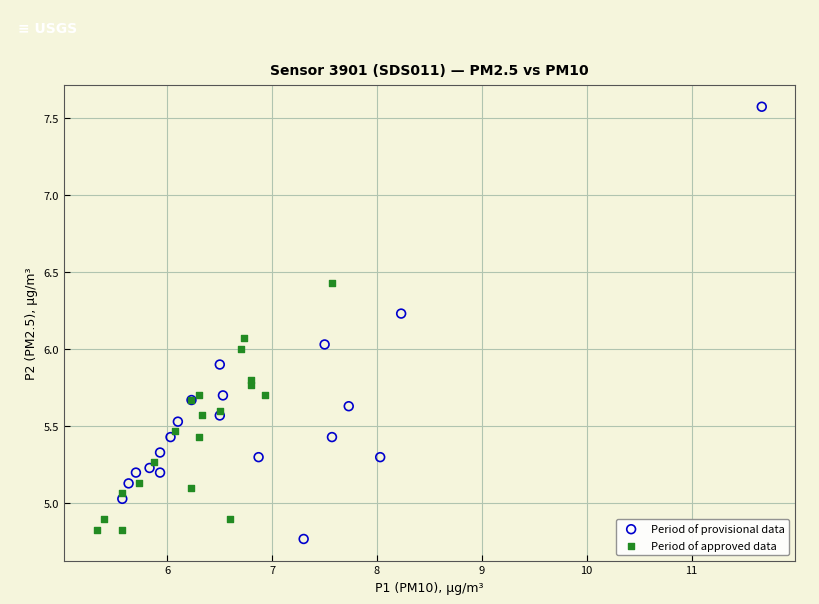

Which series reaches the maximum Y coordinate?

Period of provisional data